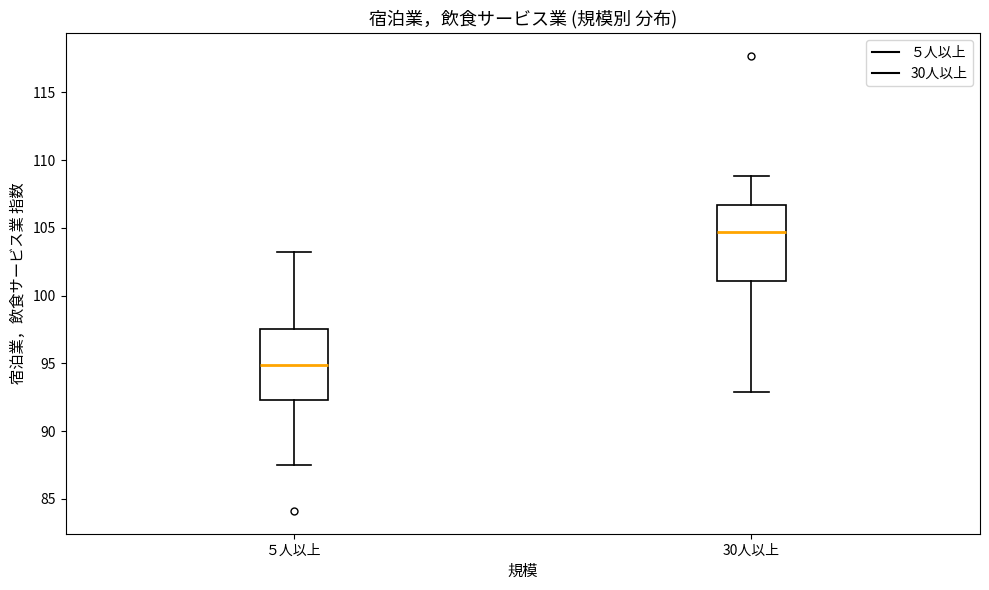

Which box has the highest median line?

30人以上